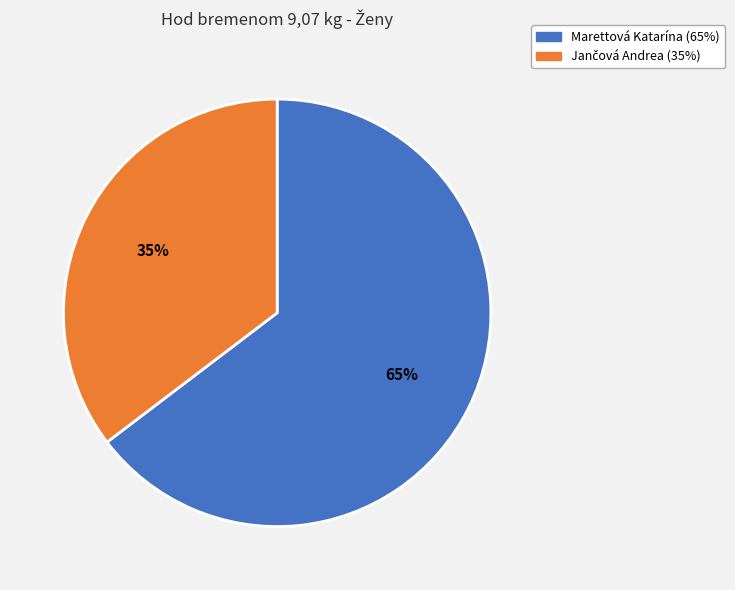

Is Marettová Katarína the majority of the pie?

Yes